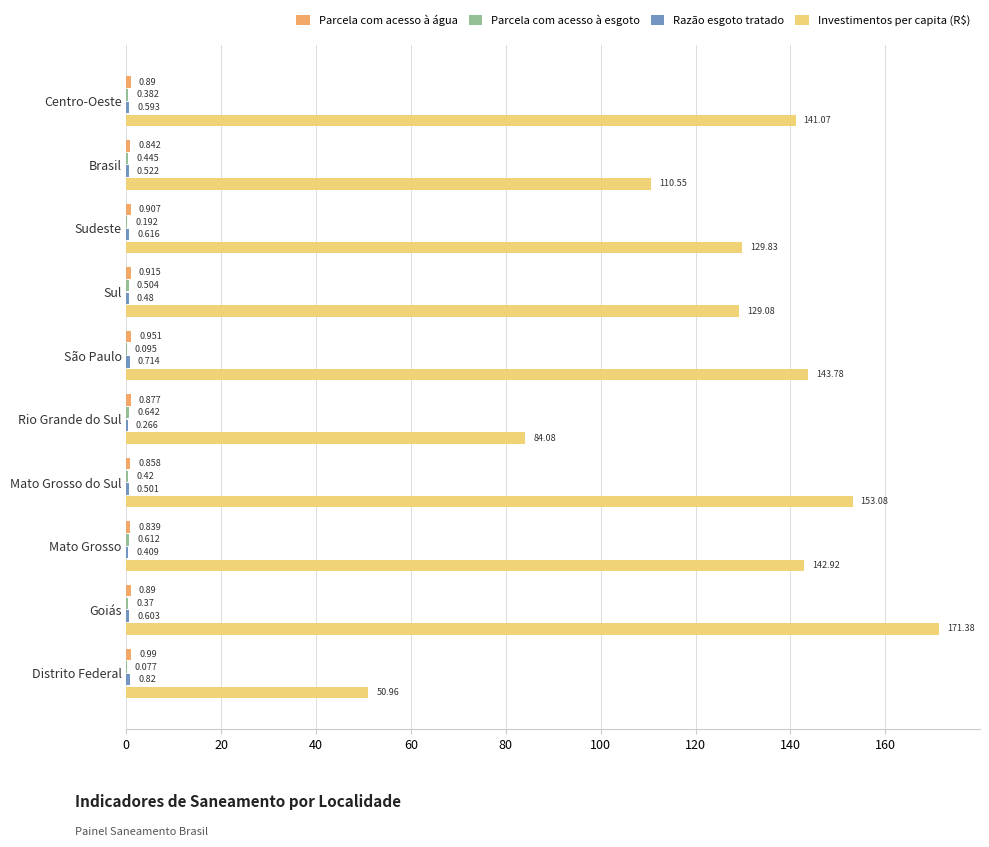

At which label is Investimentos per capita (R$) closest to 111?

Brasil